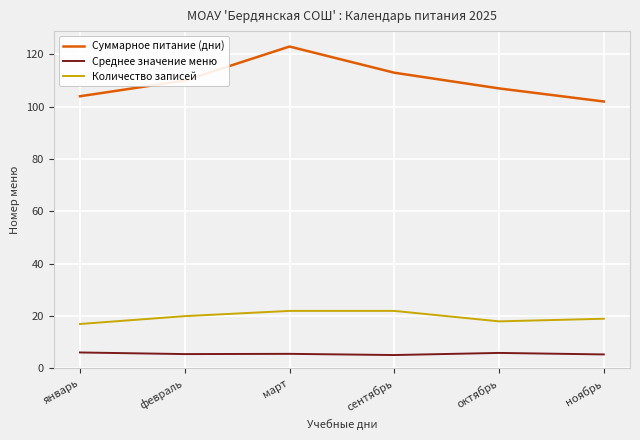

List the series in order of their peak value, lowest first.

Среднее значение меню, Количество записей, Суммарное питание (дни)